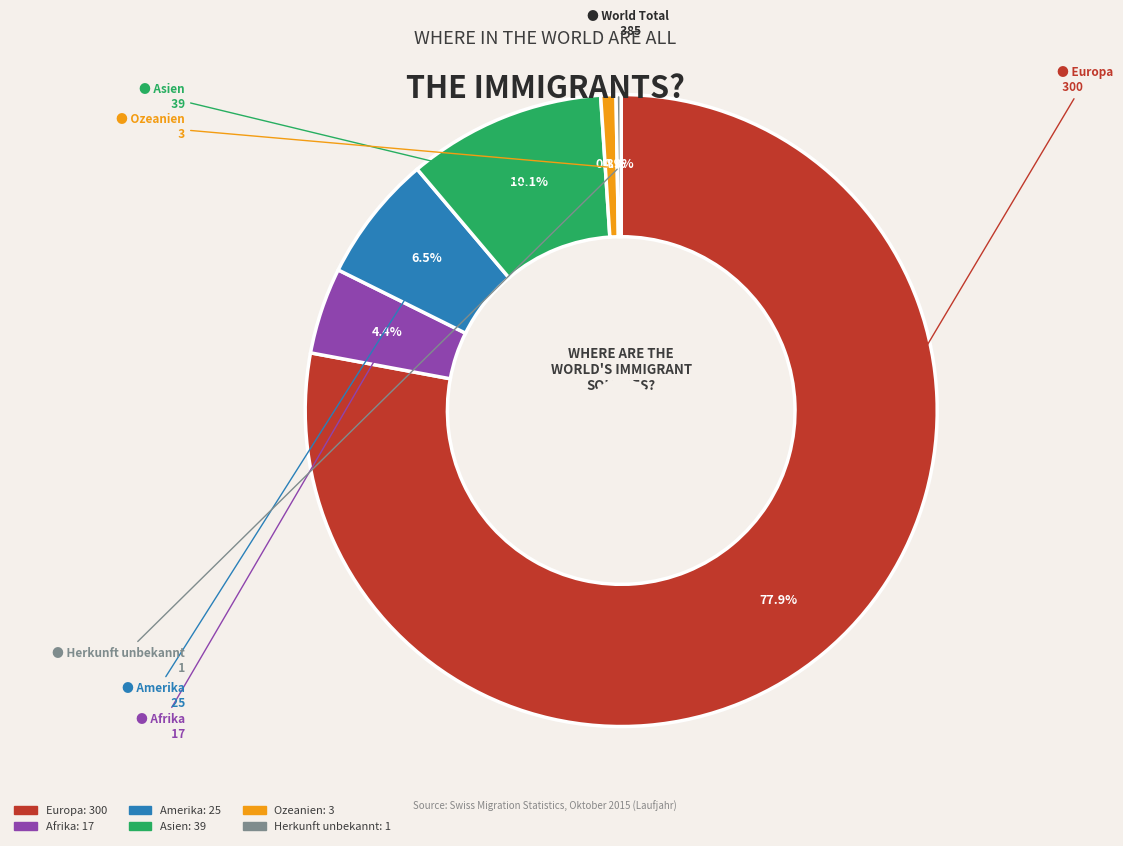

Does any single category account for the majority?

Yes